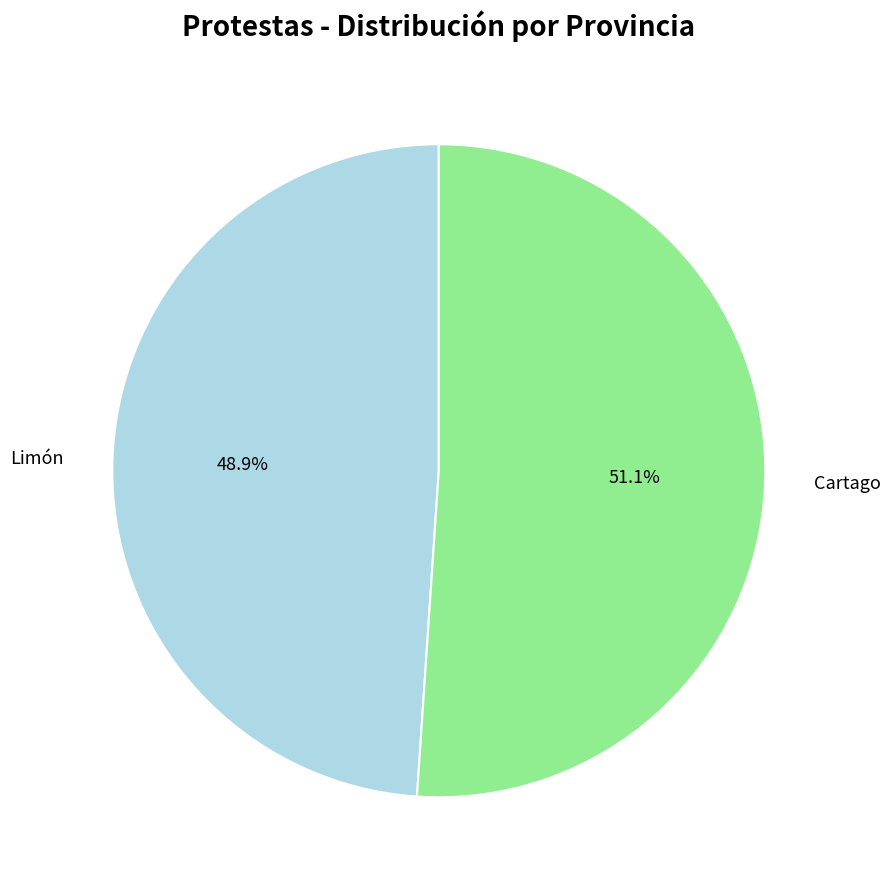

Is there a majority slice in this chart?

Yes